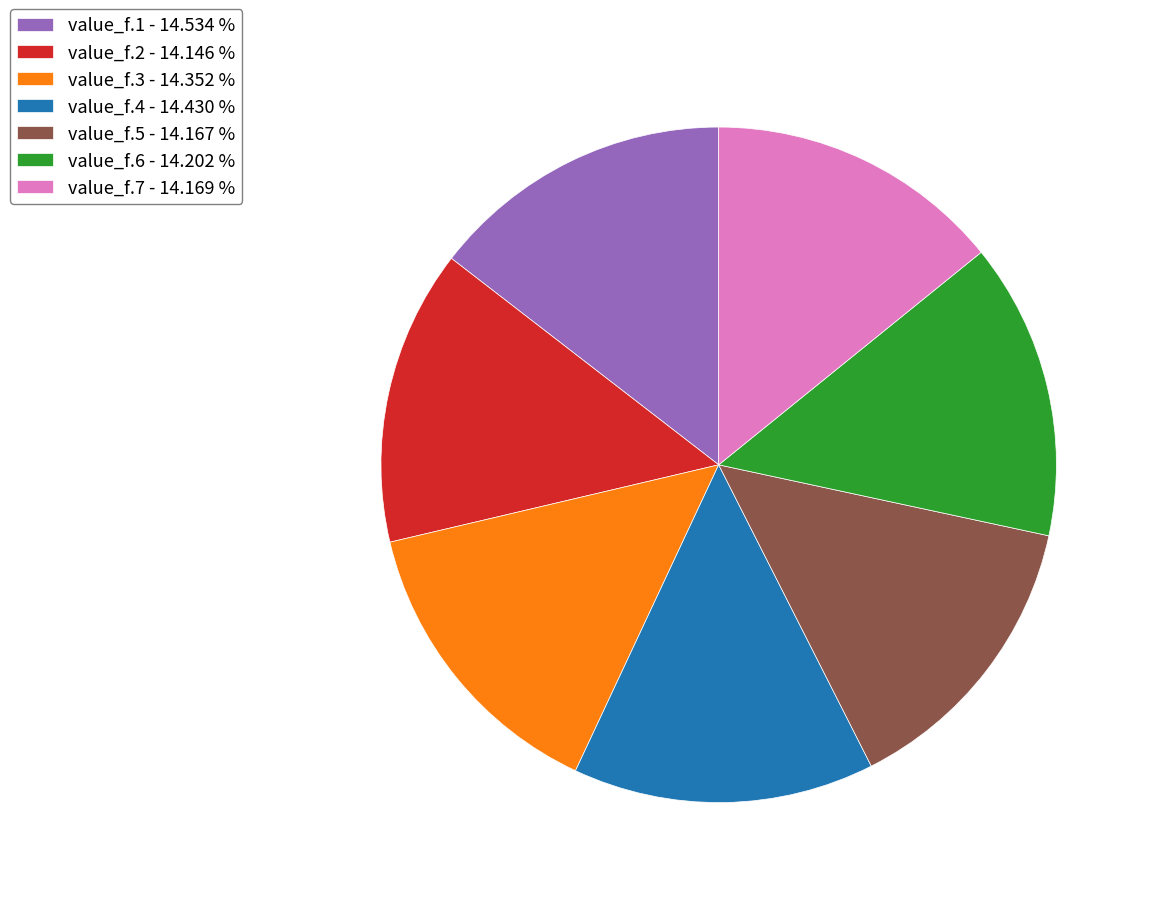

Is the sum of value_f.2 and value_f.1 greater than half?

No